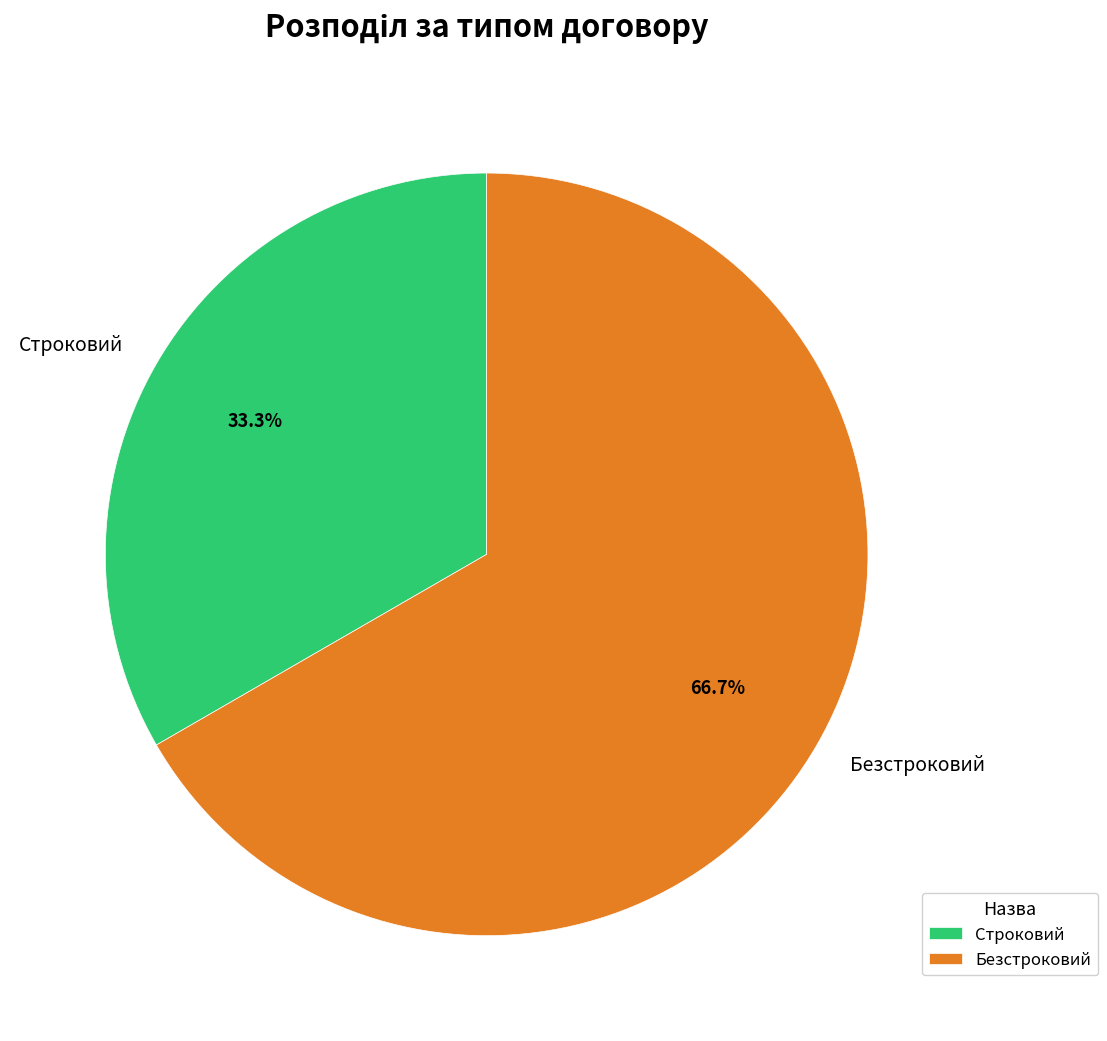

Does any single category account for the majority?

Yes